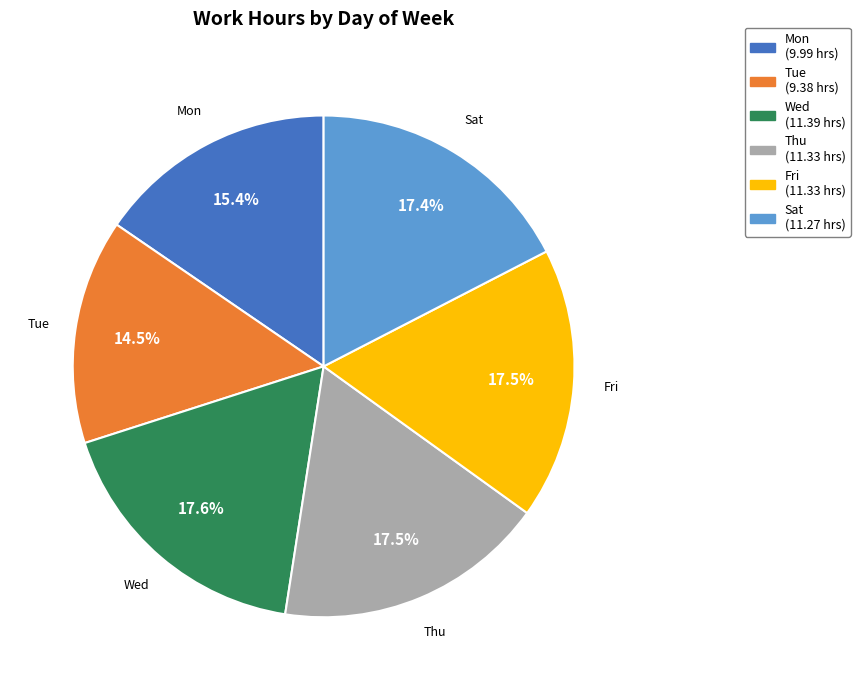

Is there any slice that represents more than half of the pie?

No